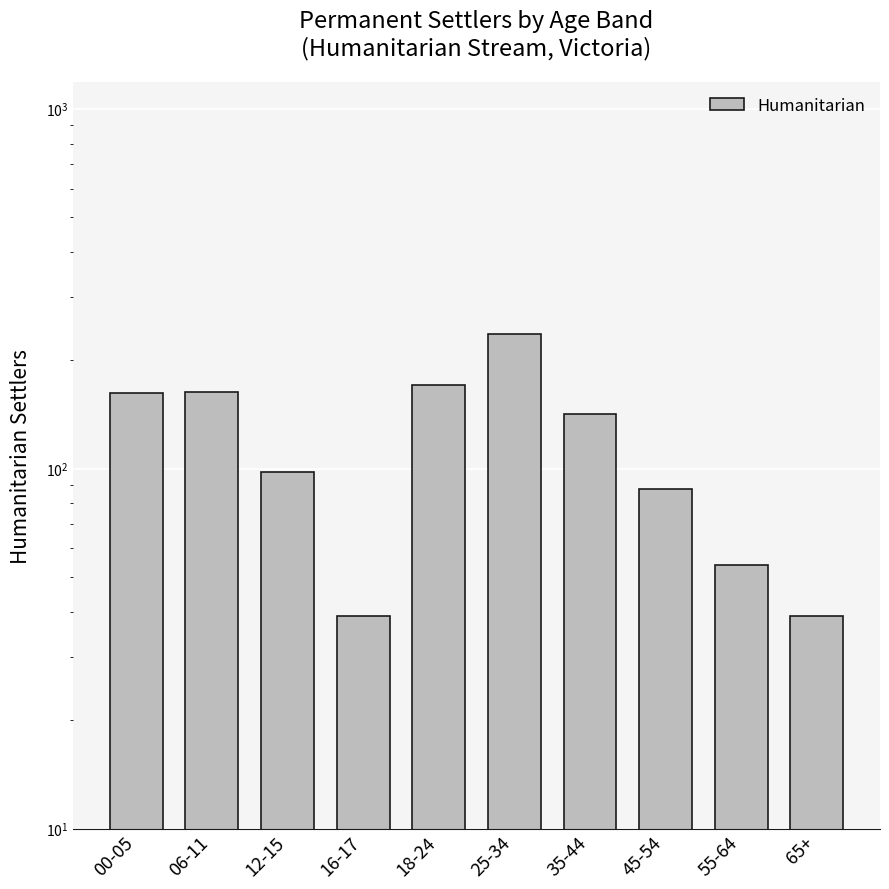

Reading right to left, what are all the values shown in this chart?

39	54	88	142	237	171	39	98	163	162